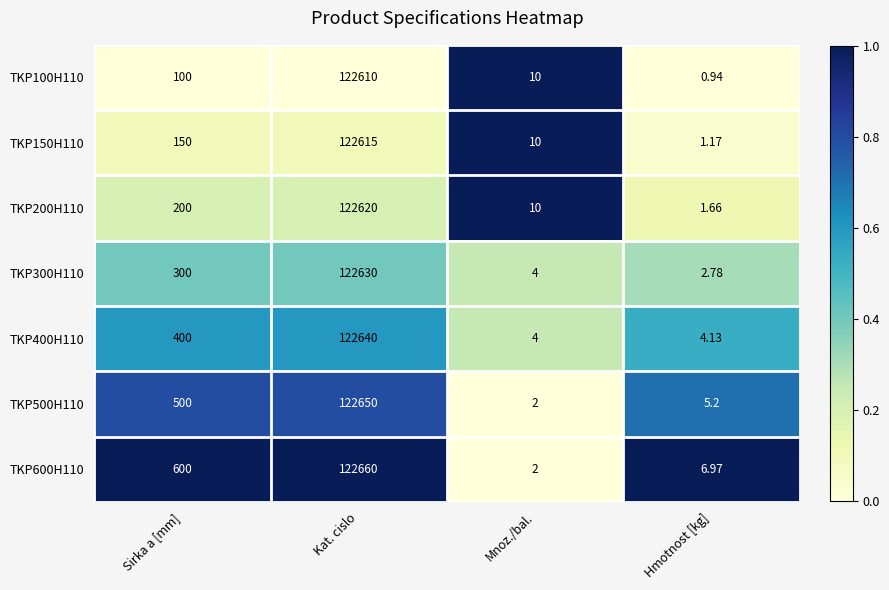

At which label is TKP100H110 closest to 61305?

Sirka a [mm]